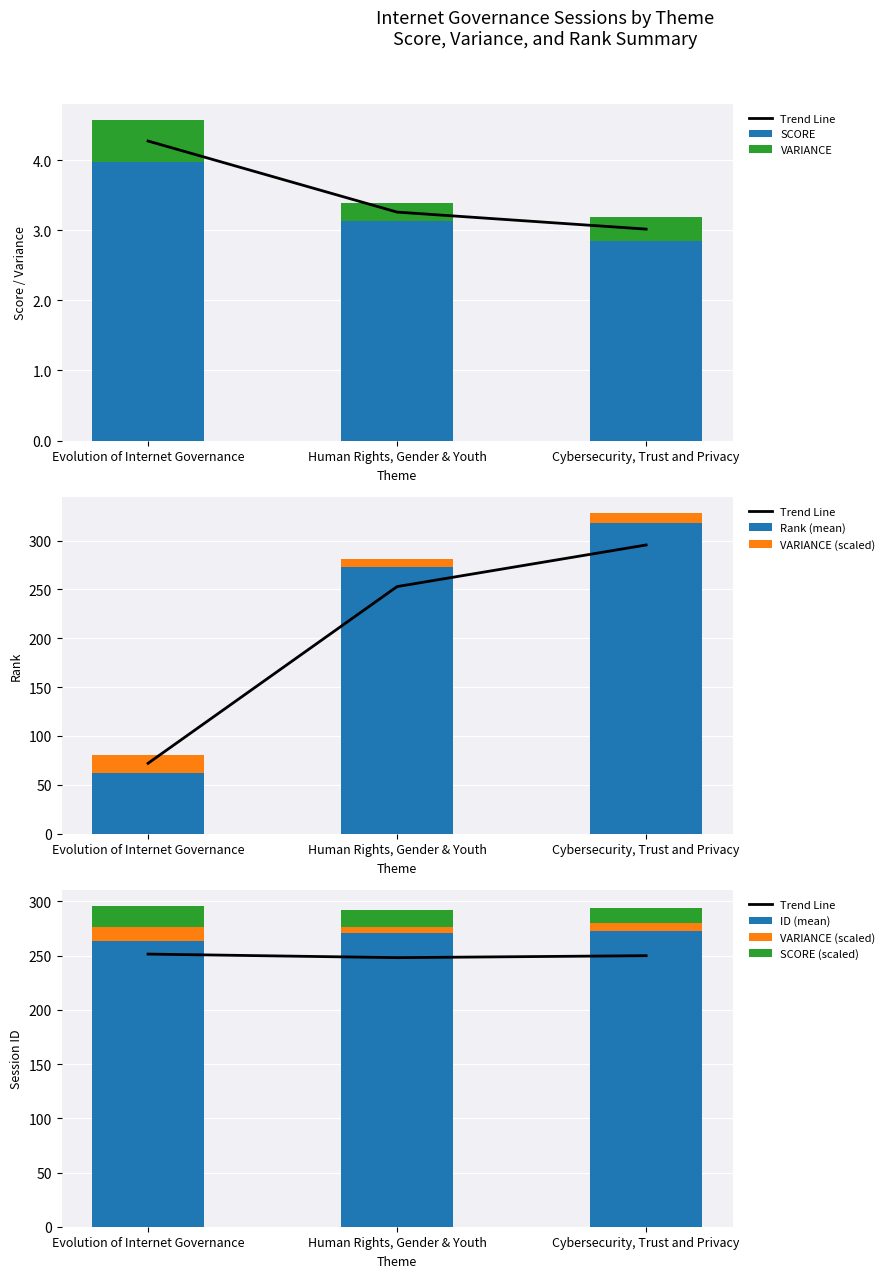

Is the value of Rank at 9 greater than the value of ID at 8?

Yes